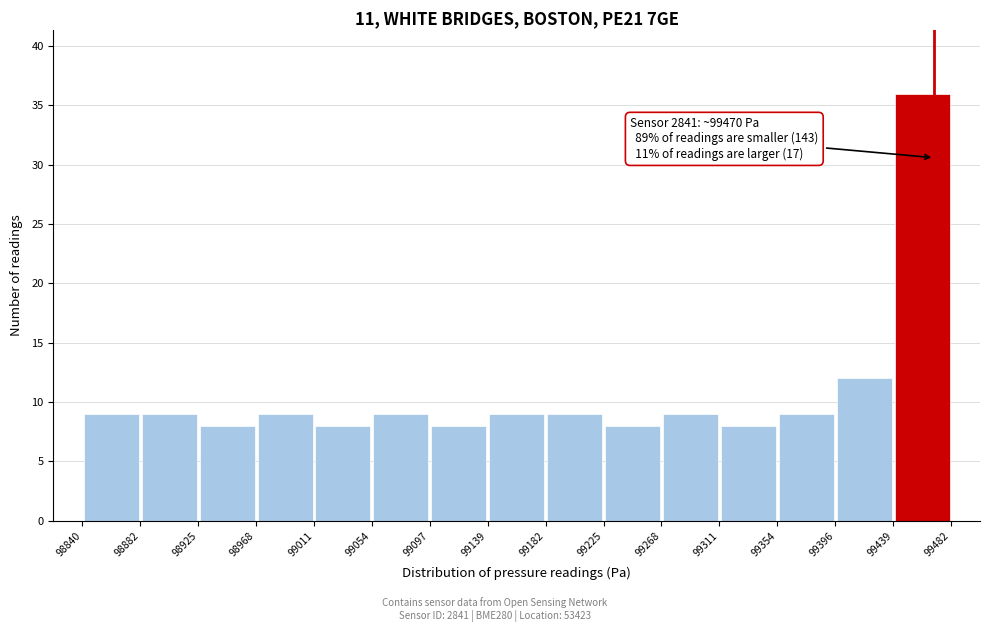

Over which range of the x-axis is the bar tallest?

99439 to 99482